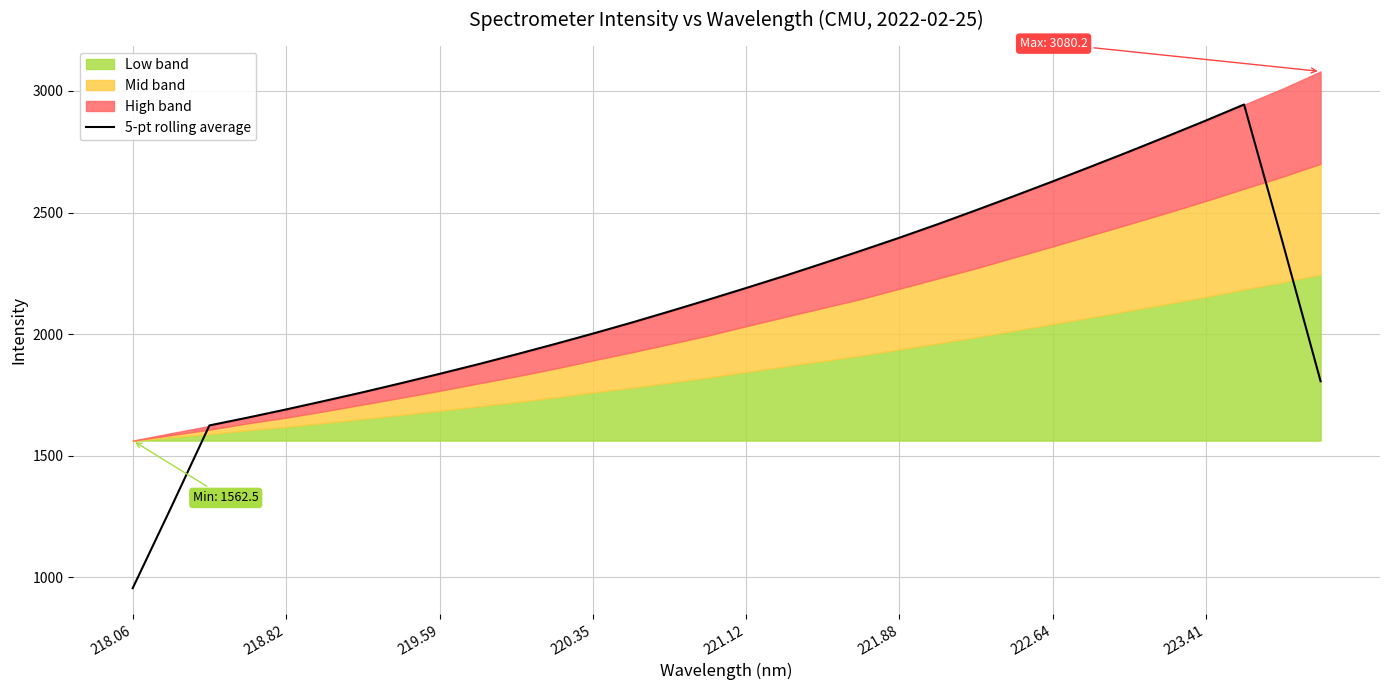

What is the maximum value for 5-pt rolling average?

2944.2